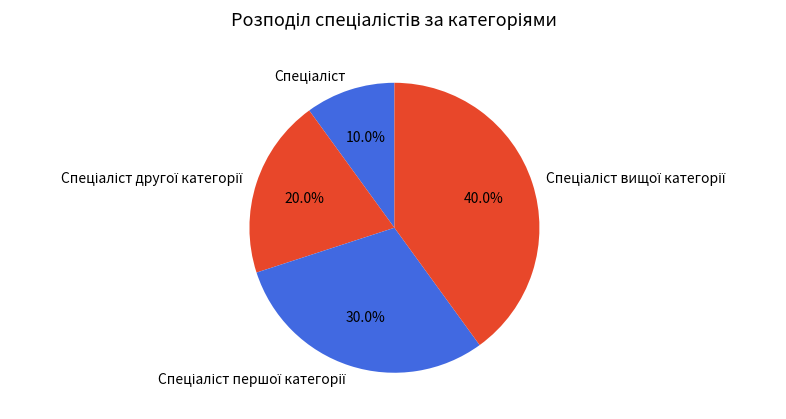

Does any single category account for the majority?

No